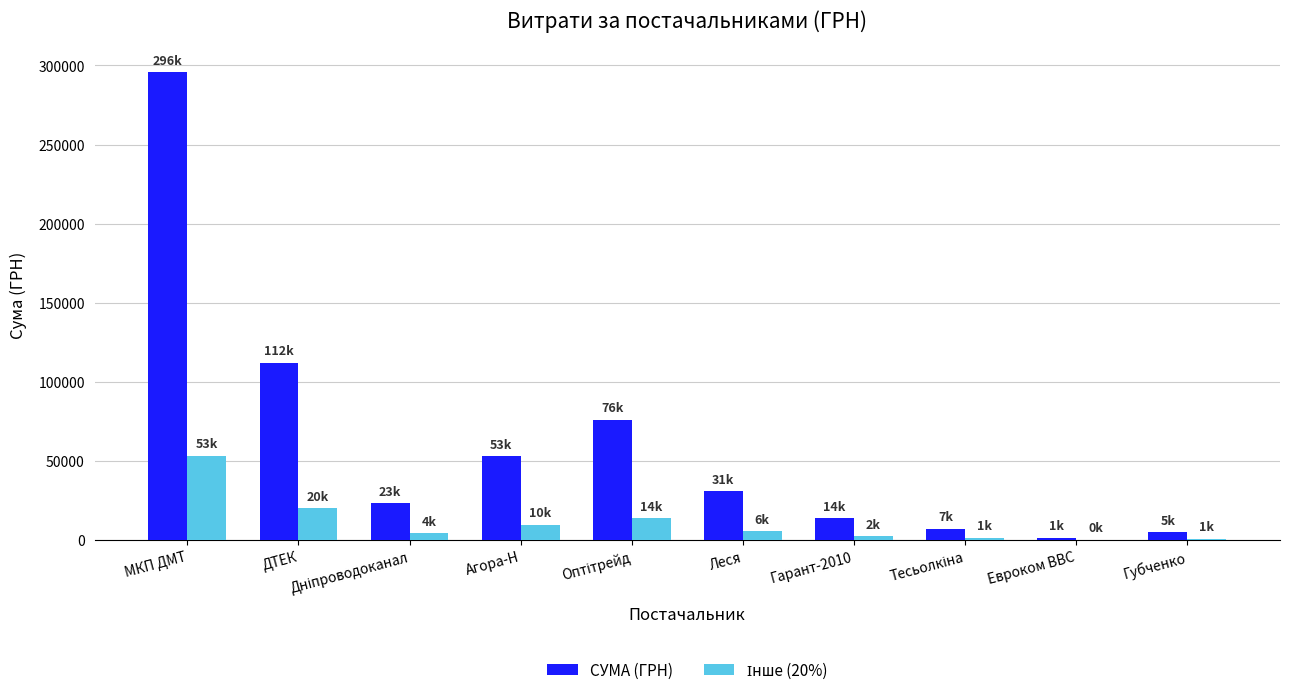

What is the maximum value shown in the chart?

295638.6